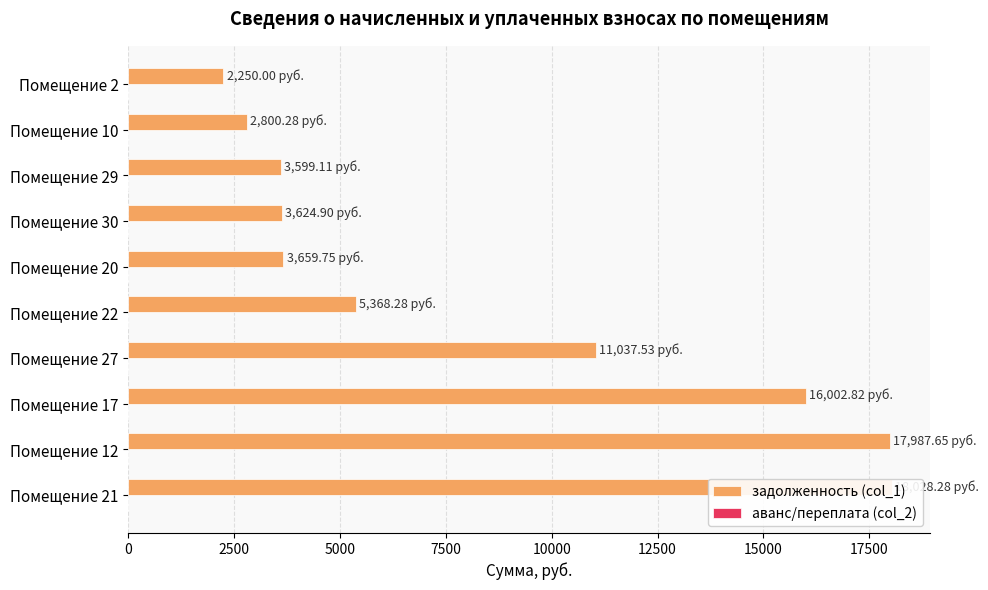

Which series has the widest spread of values?

задолженность (col_1)